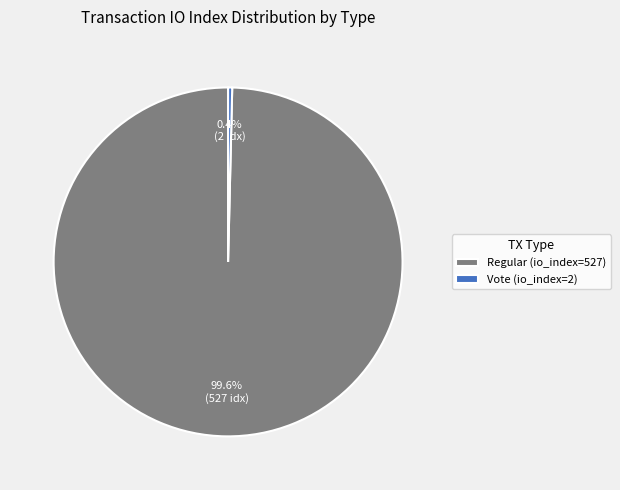

Is it true that Regular (io_index=527) is 85% of the pie?

False